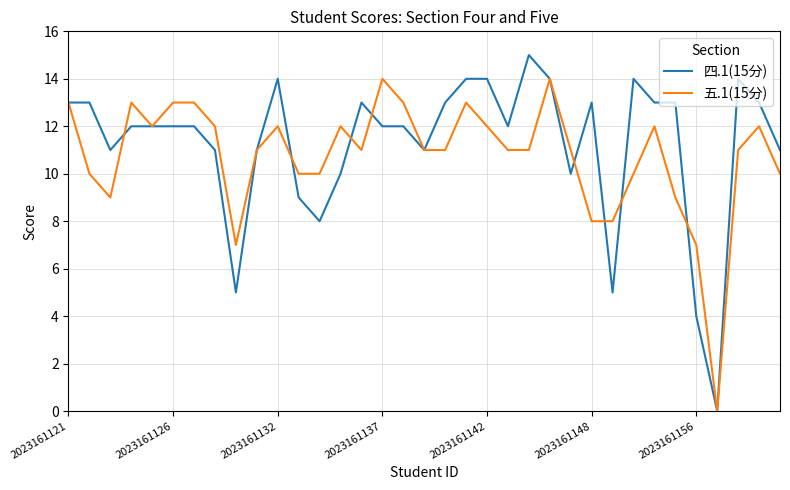

What is the greatest value displayed?

15